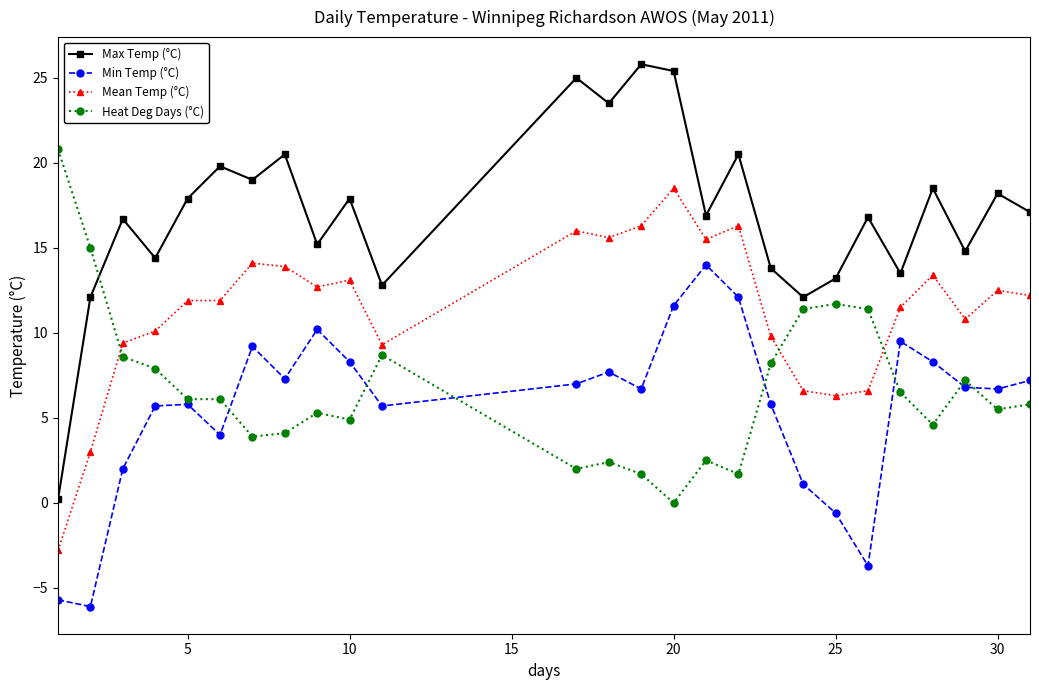

True or false: Max Temp (°C) has more than 2 points higher than both neighbors.

True